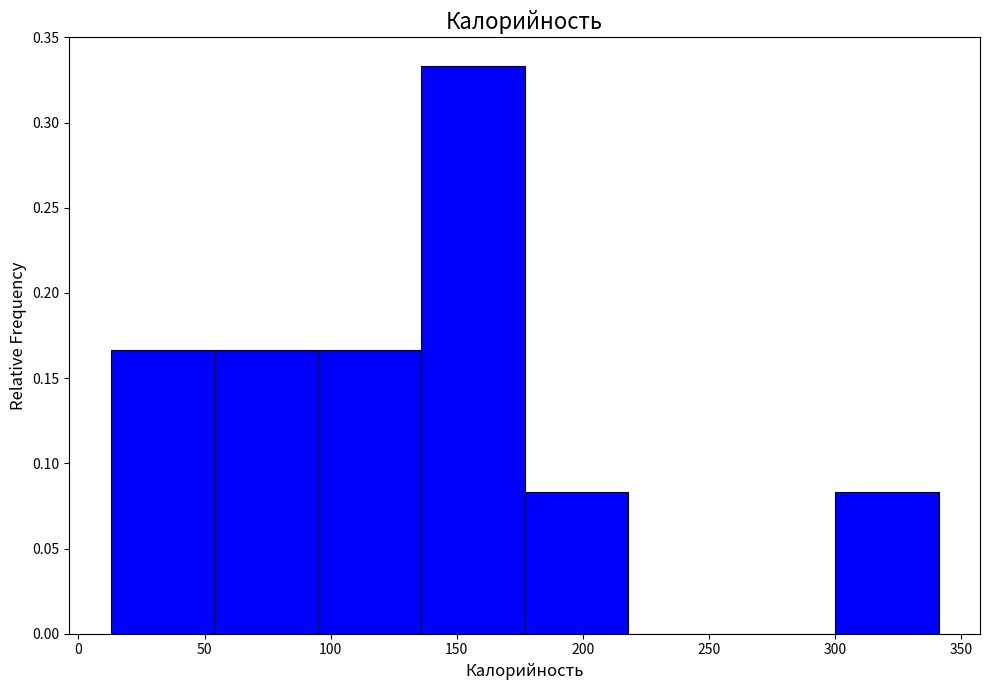

How tall is the bar that spans 15 to 55 on the x-axis? Neither the bar edges nor the heights are printed on the chart, so give them approximately, as read against the axes.

0.165